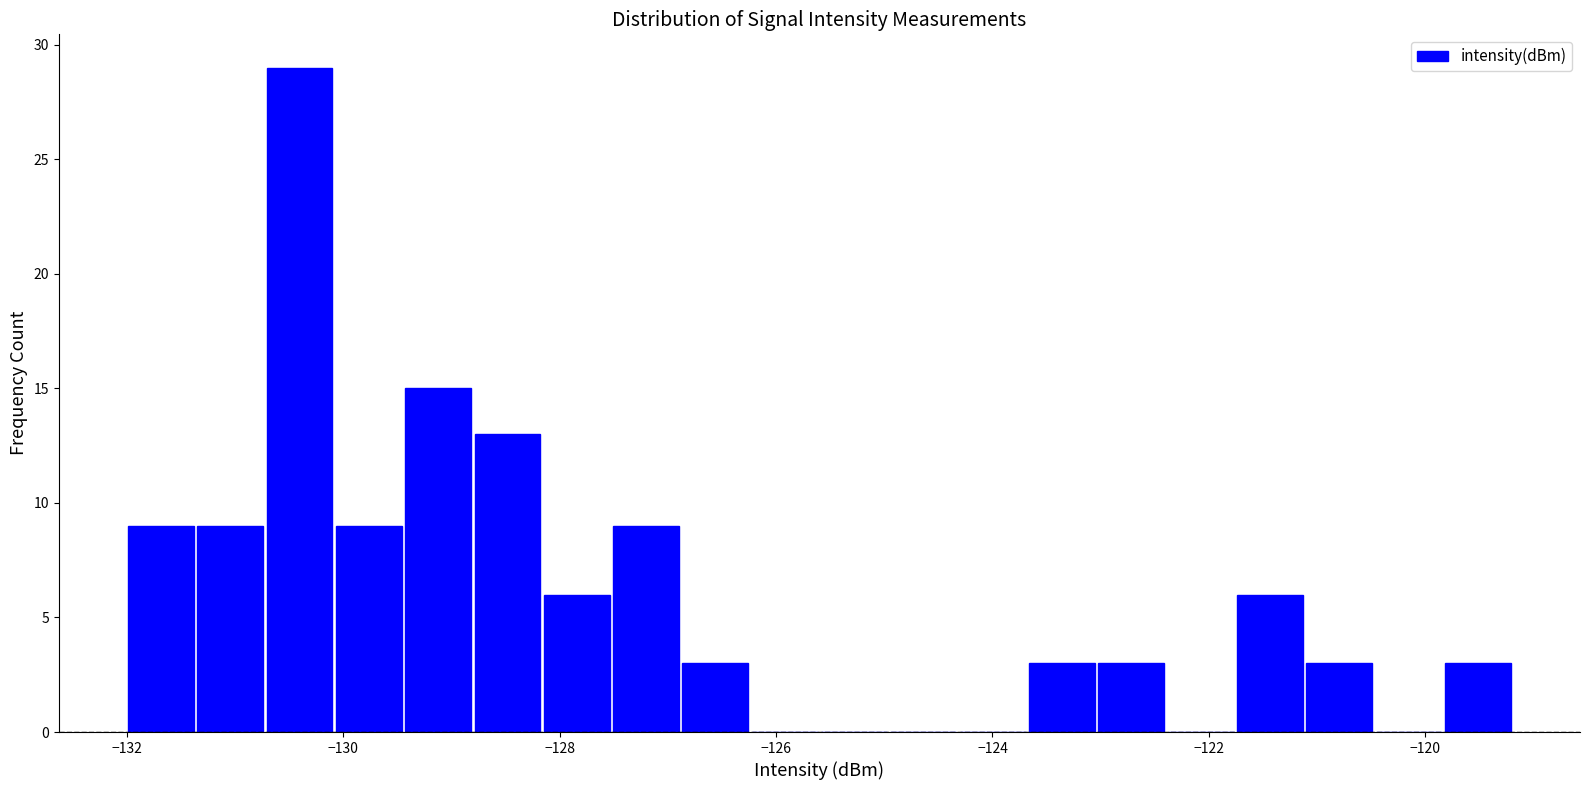

Around what value on the x-axis is the tallest bar? Give the approximate position of its centre, as read against the axis.

-130.4